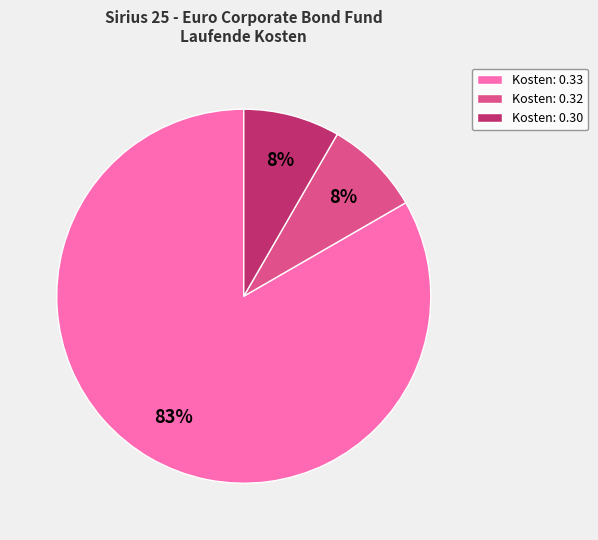

How many segments does this pie chart have?

3